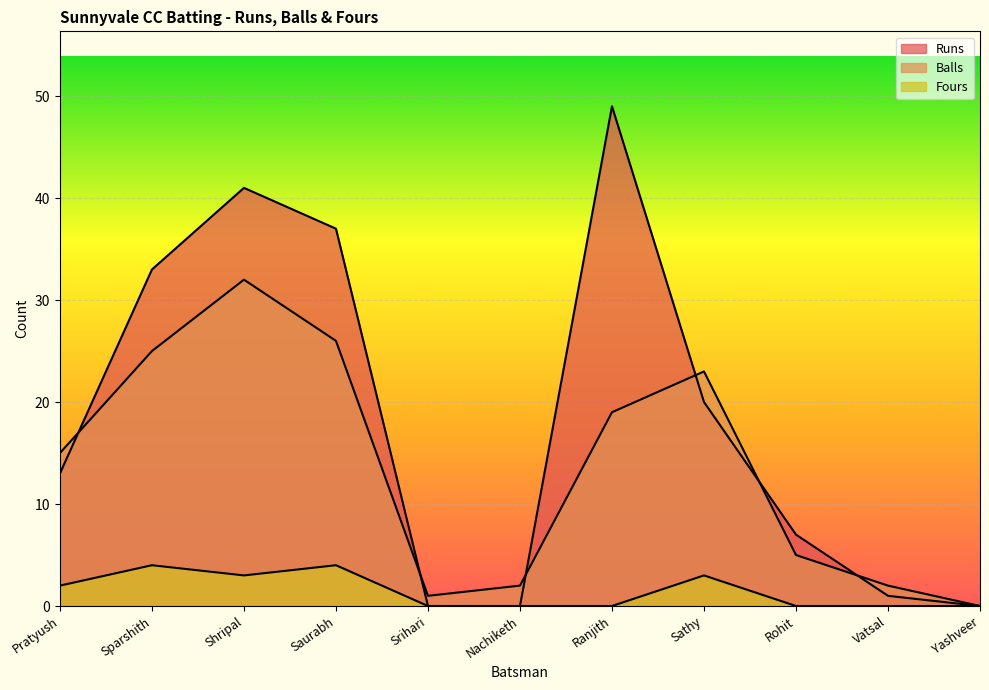

Rank the series at Srihari from highest to lowest value.

Balls, Runs, Fours